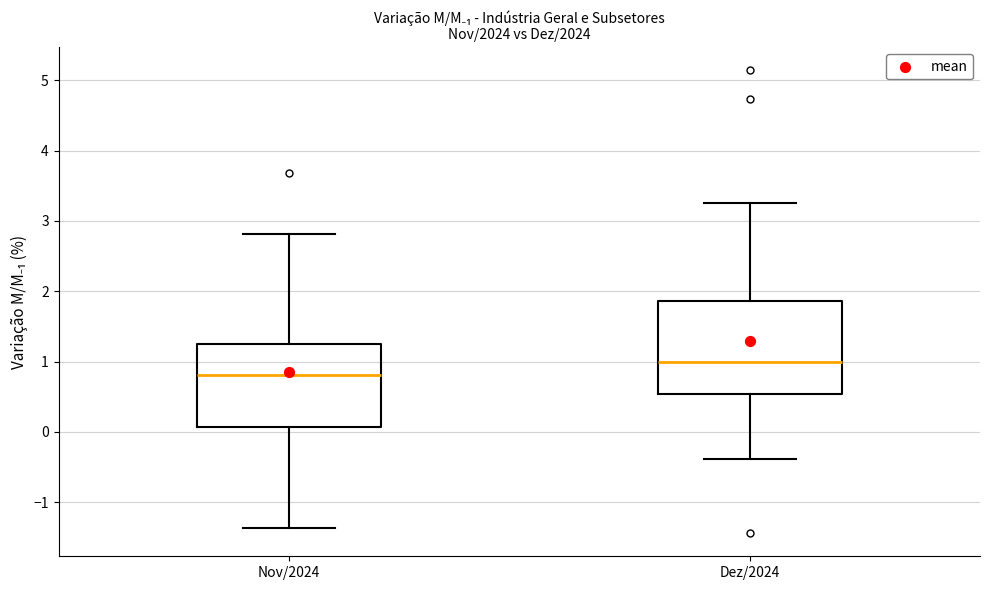

Reading left to right, read every box against the y-axis: the position of its median line, the range the box covers, and the ends of its whiskers. The values are not printed on the chart, so give them approximately, as read against the axis.

Nov/2024: median 0.8, box 0.1 to 1.2, whiskers -1.4 to 2.8
Dez/2024: median 1.0, box 0.5 to 1.9, whiskers -0.4 to 3.3